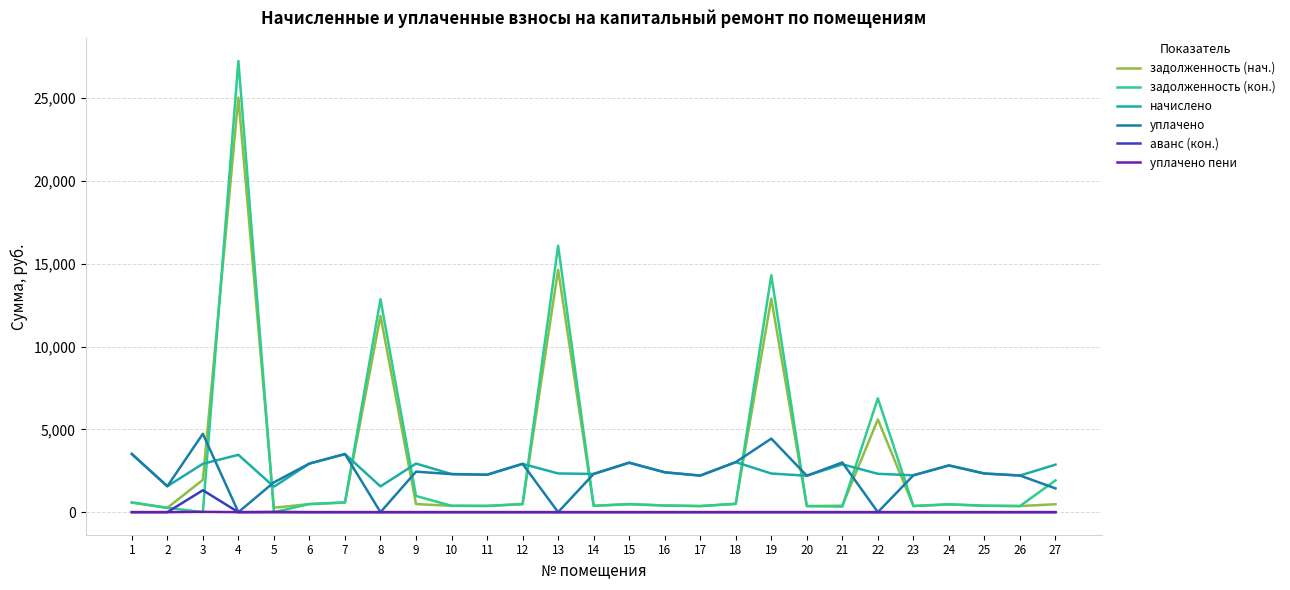

At which category is the sum across all series the highest?

4